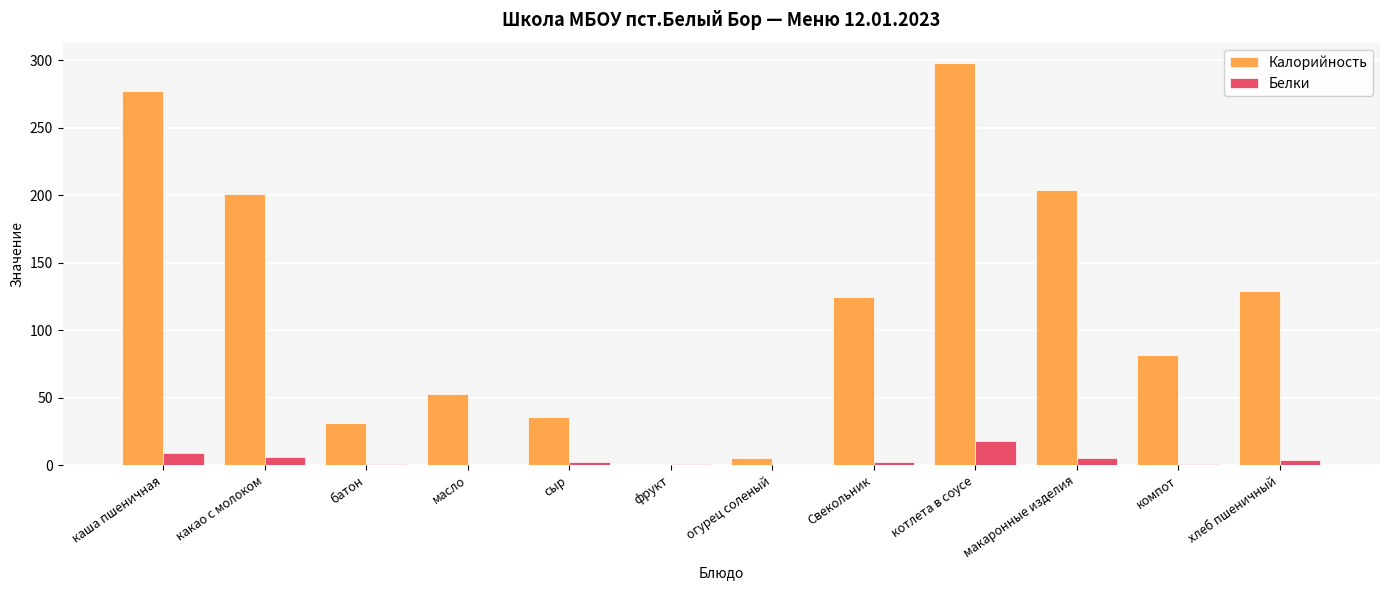

What is the maximum value shown in the chart?

298.0